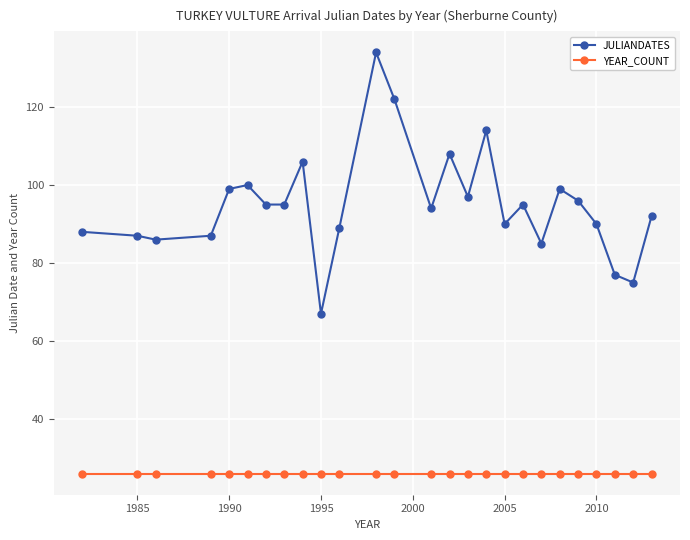

True or false: JULIANDATES and YEAR_COUNT cross at least once.

False